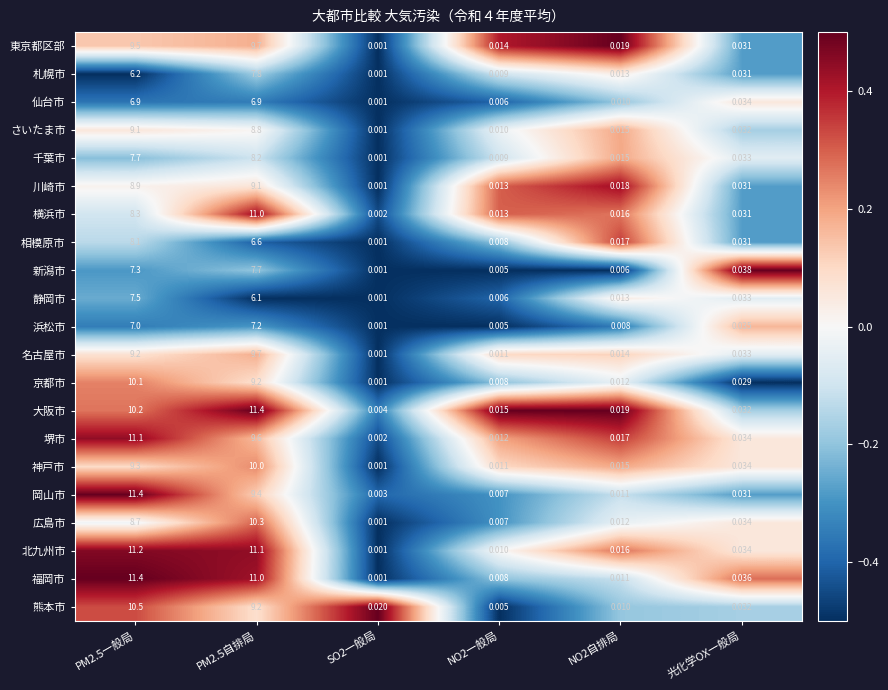

Is the value of 大阪市 at PM2.5自排局 greater than the value of 岡山市 at NO2自排局?

Yes